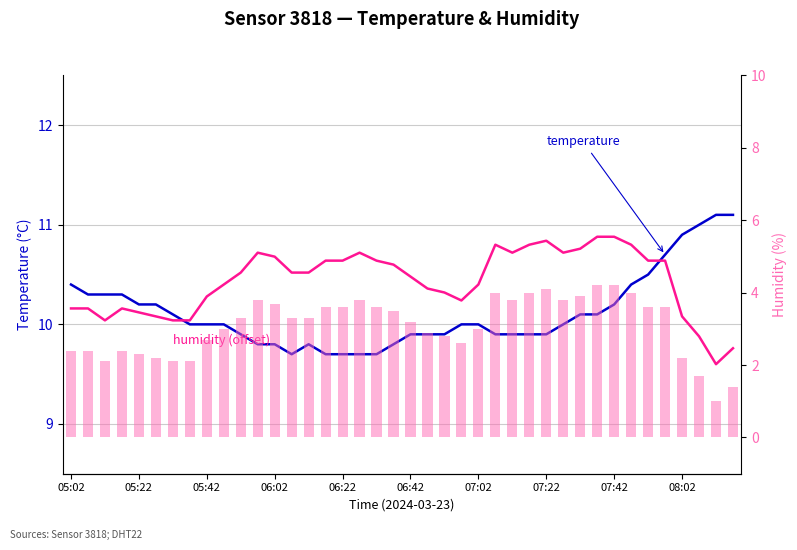

The humidity series shows 2.9 at 21. True or false?

True